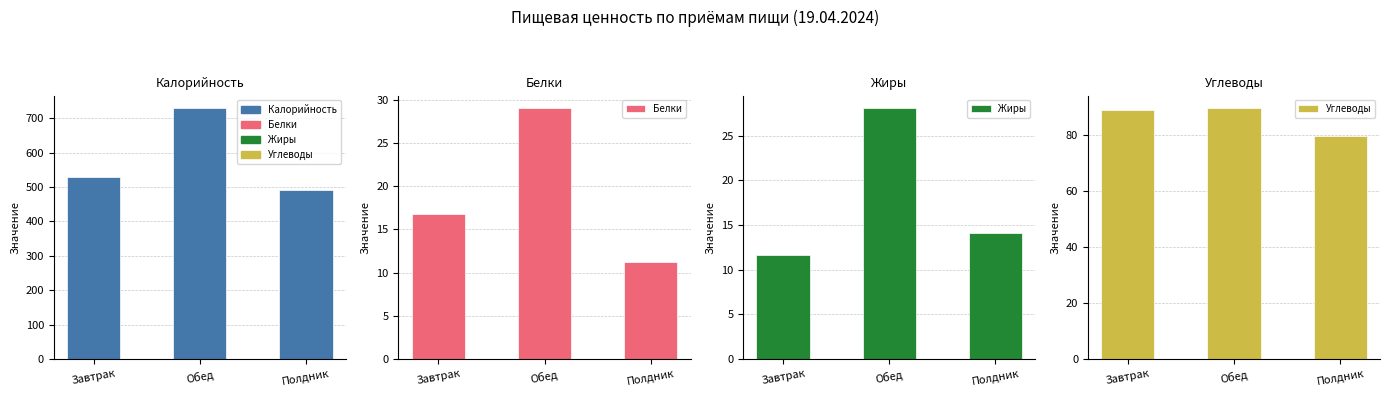

How many series are shown in this chart?

4